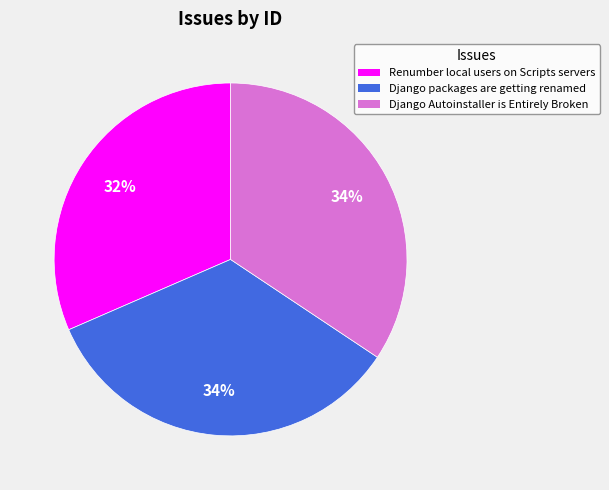

Is there a majority slice in this chart?

No